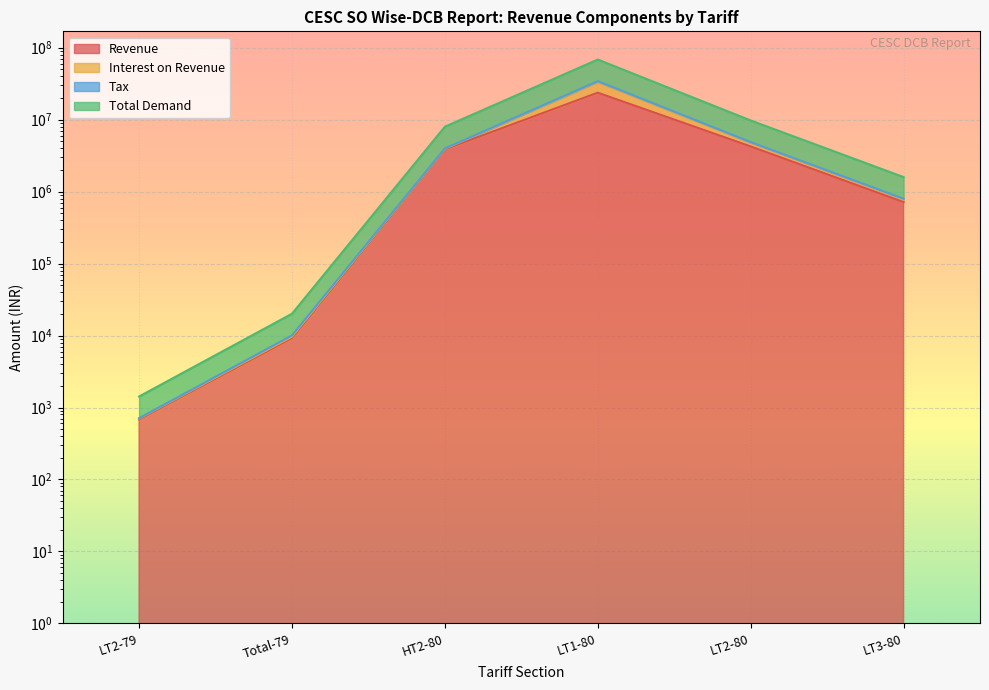

List the labels in order of Tax value, smallest first.

LT2-79, Total-79, LT3-80, HT2-80, LT2-80, LT1-80